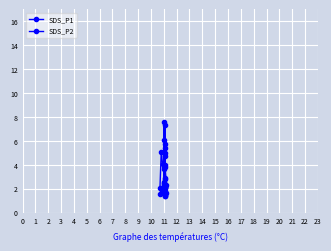

Which series changed the most between 1 and 15?

SDS_P1